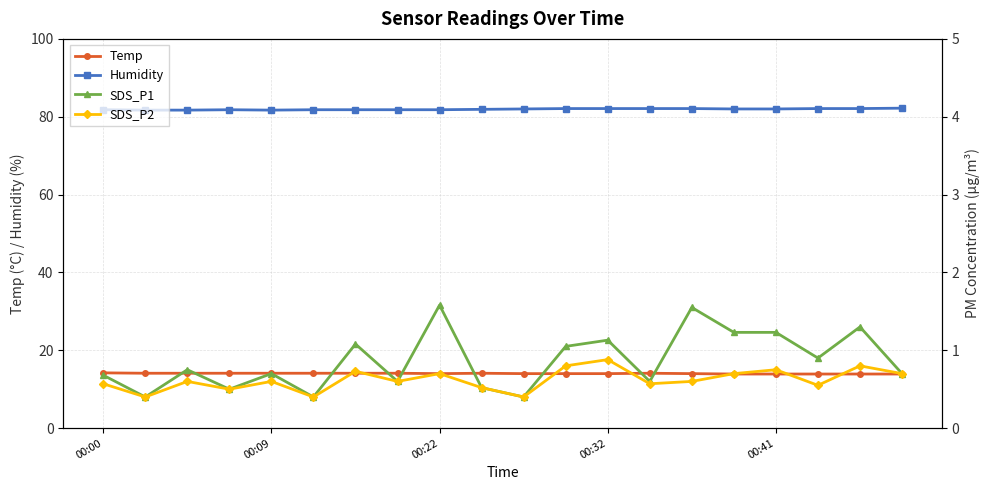

What is the difference between the maximum and minimum values in the Humidity series?

0.5